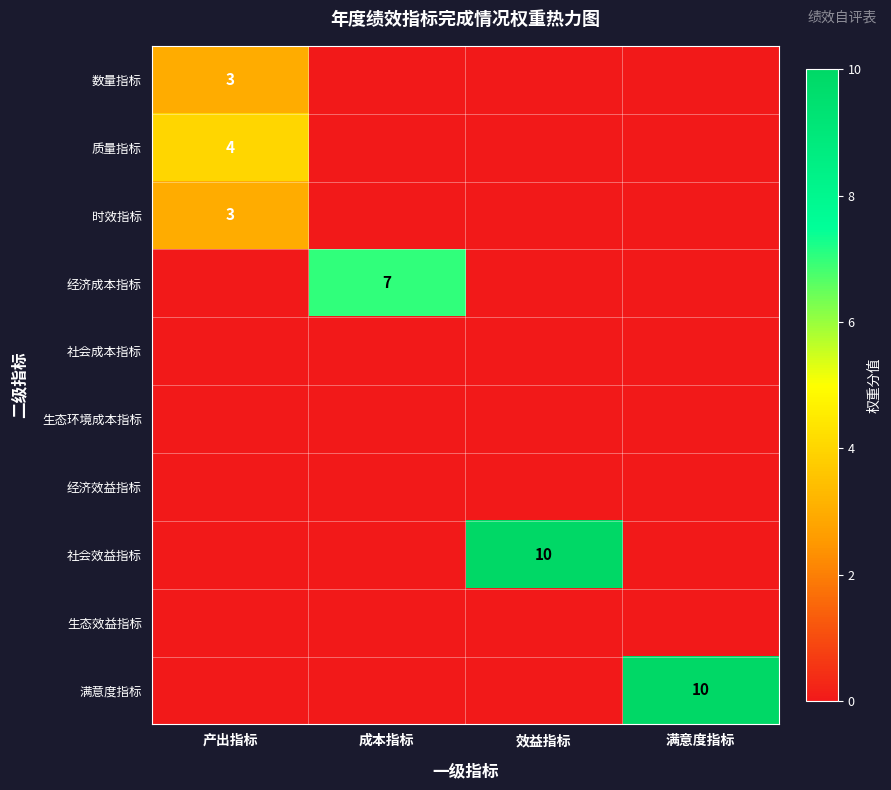

True or false: 经济成本指标 has a value of 7 at 成本指标.

True